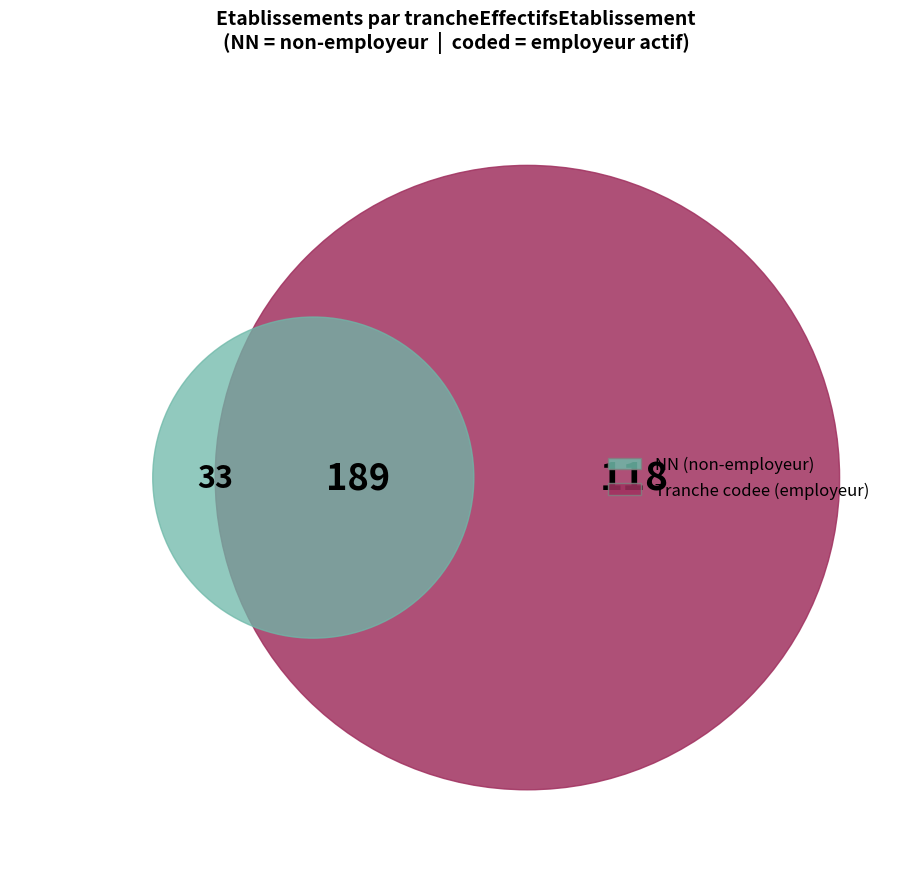

To the nearest percent, what is the average slice percentage?

17%